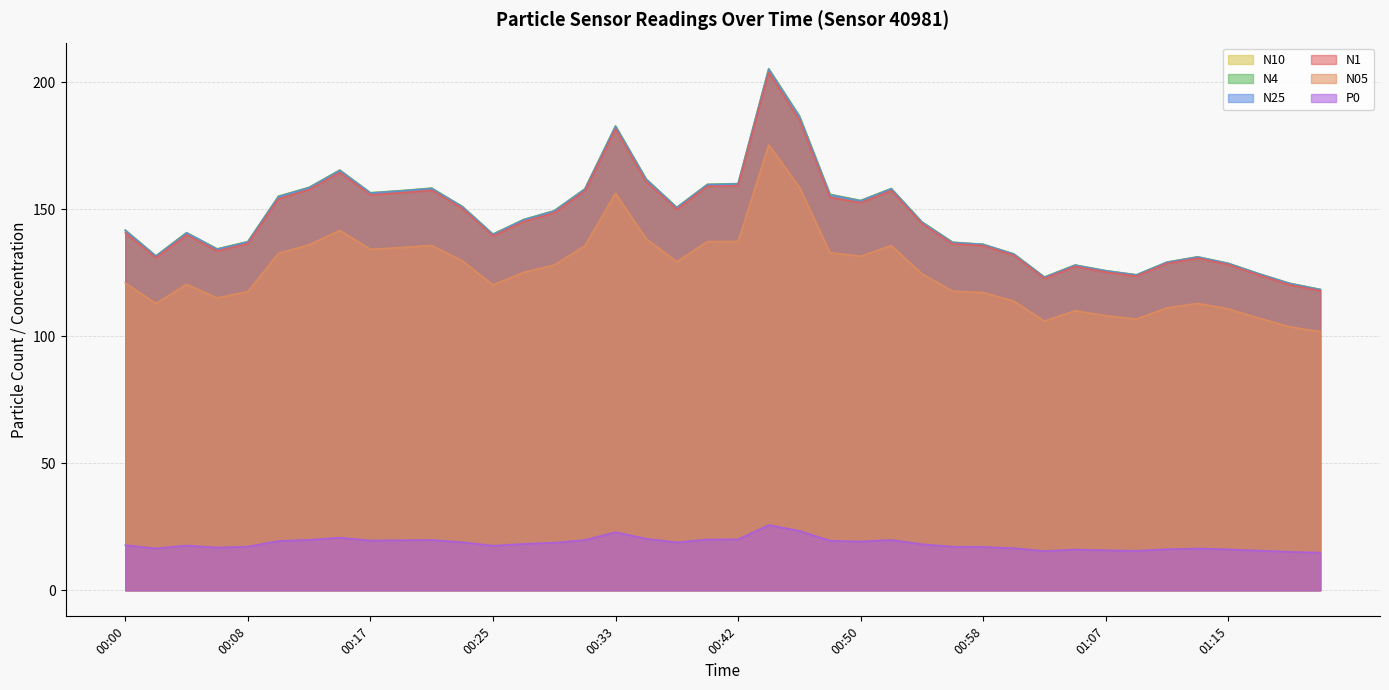

Reading left to right, transcribe all the data shown in this chart.

N1: 00:00=140.7	00:02=130.9	00:04=139.9	00:06=133.6	00:08=136.5	00:10=154.1	00:12=157.8	00:14=164.5	00:17=155.7	00:19=156.5	00:21=157.4	00:23=150.3	00:25=139.4	00:27=145.2	00:29=148.6	00:31=157.2	00:33=181.6	00:35=160.8	00:37=150.0	00:39=159.1	00:42=159.2	00:44=203.9	00:46=185.1	00:48=154.7	00:50=152.6	00:52=157.3	00:54=144.3	00:56=136.4	00:58=135.7	01:00=131.8	01:02=122.8	01:04=127.5	01:07=125.3	01:09=123.7	01:11=128.7	01:13=130.7	01:15=128.2	01:17=124.1	01:19=120.2	01:21=117.9
N05: 00:00=121.0	00:02=112.9	00:04=120.5	00:06=115.1	00:08=117.6	00:10=132.7	00:12=136.0	00:14=141.7	00:17=134.2	00:19=134.9	00:21=135.8	00:23=129.7	00:25=120.2	00:27=125.2	00:29=128.1	00:31=135.6	00:33=156.3	00:35=138.4	00:37=129.4	00:39=137.3	00:42=137.3	00:44=175.3	00:46=158.7	00:48=132.9	00:50=131.5	00:52=135.7	00:54=124.6	00:56=117.7	00:58=117.2	01:00=113.9	01:02=106.0	01:04=110.1	01:07=108.1	01:09=106.8	01:11=111.2	01:13=112.9	01:15=110.8	01:17=107.1	01:19=103.7	01:21=101.8
N10: 00:00=141.8	00:02=131.6	00:04=140.8	00:06=134.4	00:08=137.3	00:10=155.1	00:12=158.6	00:14=165.4	00:17=156.5	00:19=157.3	00:21=158.3	00:23=151.1	00:25=140.2	00:27=146.0	00:29=149.4	00:31=158.0	00:33=182.8	00:35=161.9	00:37=150.8	00:39=159.8	00:42=160.1	00:44=205.3	00:46=186.8	00:48=155.9	00:50=153.5	00:52=158.2	00:54=145.0	00:56=137.0	00:58=136.2	01:00=132.4	01:02=123.3	01:04=128.1	01:07=125.8	01:09=124.2	01:11=129.2	01:13=131.3	01:15=128.7	01:17=124.6	01:19=120.9	01:21=118.5
N4: 00:00=141.8	00:02=131.6	00:04=140.8	00:06=134.4	00:08=137.2	00:10=155.1	00:12=158.6	00:14=165.4	00:17=156.5	00:19=157.3	00:21=158.3	00:23=151.1	00:25=140.2	00:27=145.9	00:29=149.4	00:31=158.0	00:33=182.7	00:35=161.9	00:37=150.7	00:39=159.8	00:42=160.1	00:44=205.3	00:46=186.7	00:48=155.8	00:50=153.4	00:52=158.1	00:54=145.0	00:56=137.0	00:58=136.2	01:00=132.4	01:02=123.3	01:04=128.0	01:07=125.8	01:09=124.2	01:11=129.2	01:13=131.2	01:15=128.7	01:17=124.6	01:19=120.8	01:21=118.4
N25: 00:00=141.6	00:02=131.5	00:04=140.7	00:06=134.3	00:08=137.1	00:10=155.0	00:12=158.5	00:14=165.3	00:17=156.4	00:19=157.2	00:21=158.2	00:23=151.0	00:25=140.1	00:27=145.8	00:29=149.3	00:31=157.9	00:33=182.6	00:35=161.7	00:37=150.6	00:39=159.7	00:42=160.0	00:44=205.1	00:46=186.5	00:48=155.7	00:50=153.3	00:52=158.0	00:54=144.9	00:56=136.9	00:58=136.1	01:00=132.3	01:02=123.2	01:04=128.0	01:07=125.8	01:09=124.1	01:11=129.1	01:13=131.2	01:15=128.6	01:17=124.5	01:19=120.8	01:21=118.4
P0: 00:00=17.8	00:02=16.5	00:04=17.6	00:06=16.8	00:08=17.2	00:10=19.4	00:12=19.9	00:14=20.7	00:17=19.6	00:19=19.7	00:21=19.8	00:23=18.9	00:25=17.6	00:27=18.3	00:29=18.7	00:31=19.8	00:33=22.9	00:35=20.3	00:37=18.9	00:39=20.0	00:42=20.1	00:44=25.7	00:46=23.4	00:48=19.5	00:50=19.2	00:52=19.8	00:54=18.2	00:56=17.2	00:58=17.1	01:00=16.6	01:02=15.4	01:04=16.0	01:07=15.8	01:09=15.6	01:11=16.2	01:13=16.4	01:15=16.1	01:17=15.6	01:19=15.1	01:21=14.8